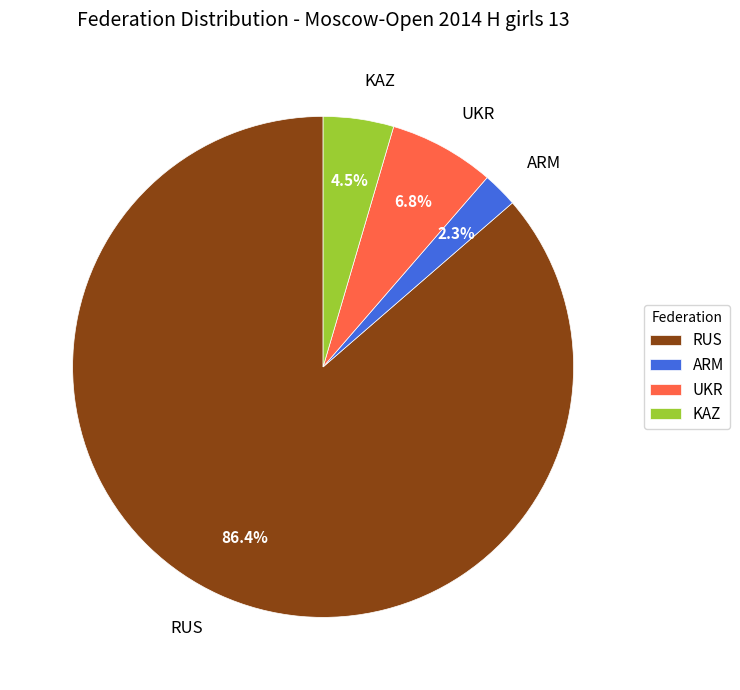

To the nearest percent, what is the average slice percentage?

25%